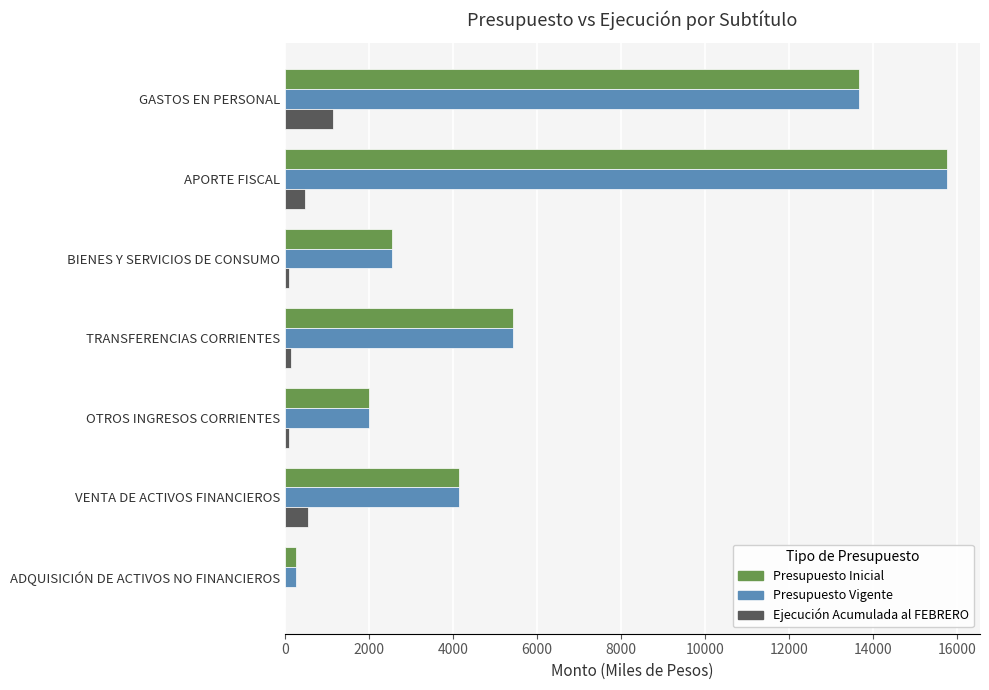

How many distinct data groups are displayed?

3